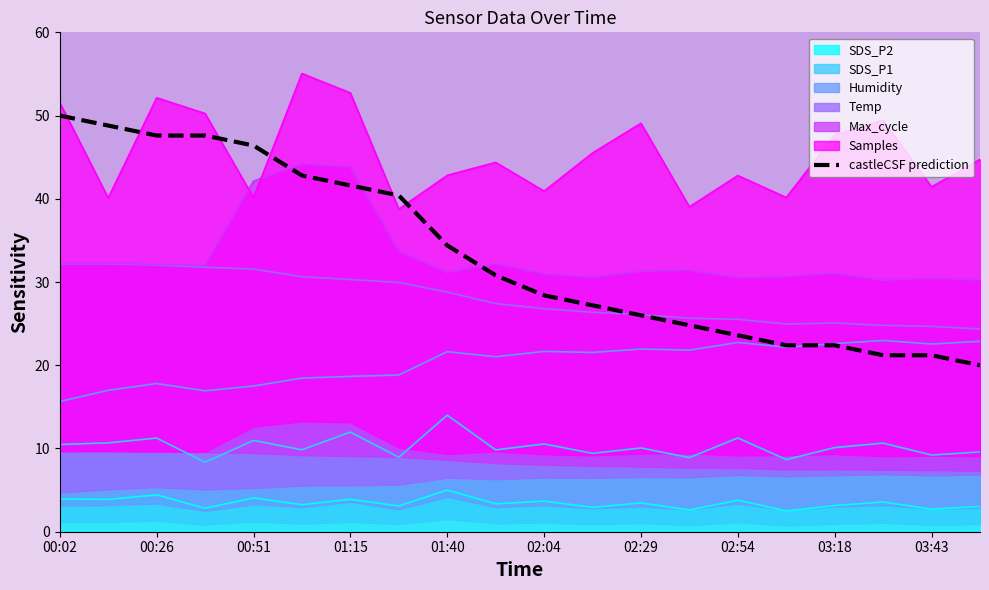

True or false: the data shows 20.0 at 19.

True